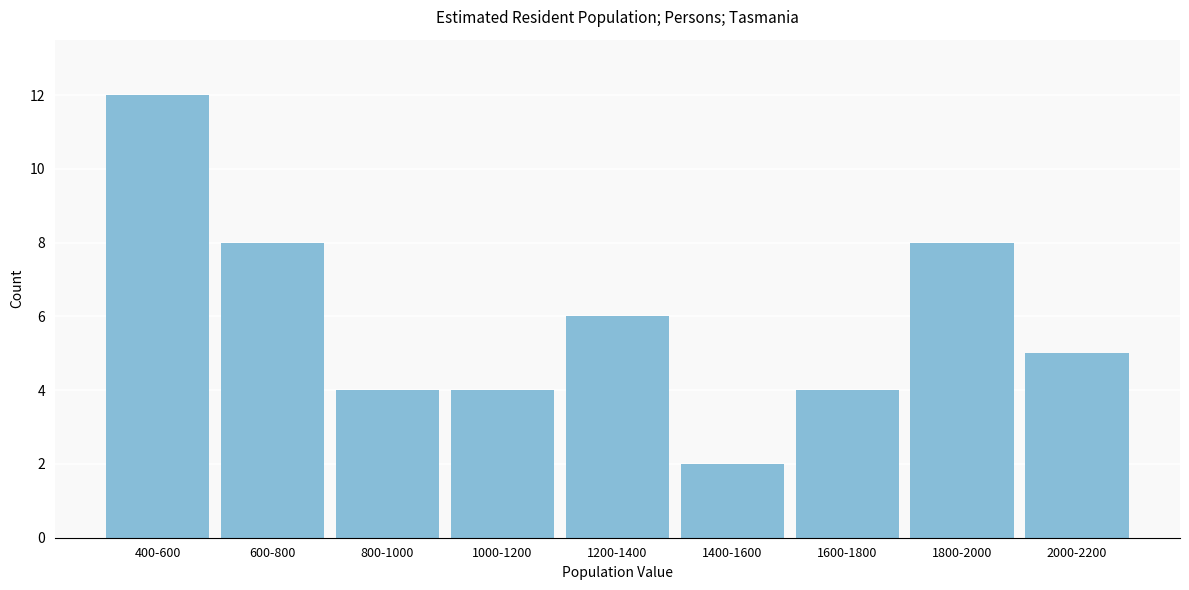

Reading left to right, extract all data points from this chart.

400-600=12	600-800=8	800-1000=4	1000-1200=4	1200-1400=6	1400-1600=2	1600-1800=4	1800-2000=8	2000-2200=5